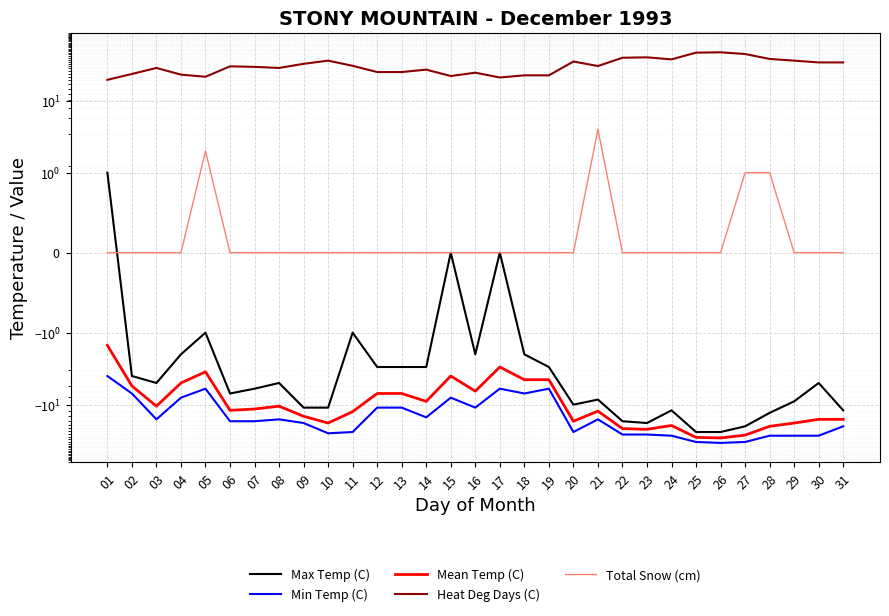

What is the difference between the highest and lowest values at 28?

65.0